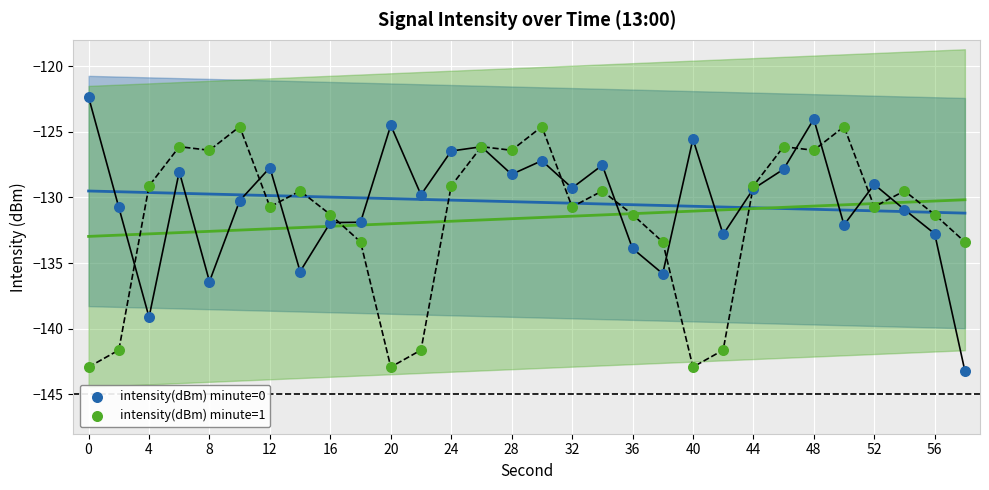

Which series contains the highest Y value?

intensity(dBm) minute=0